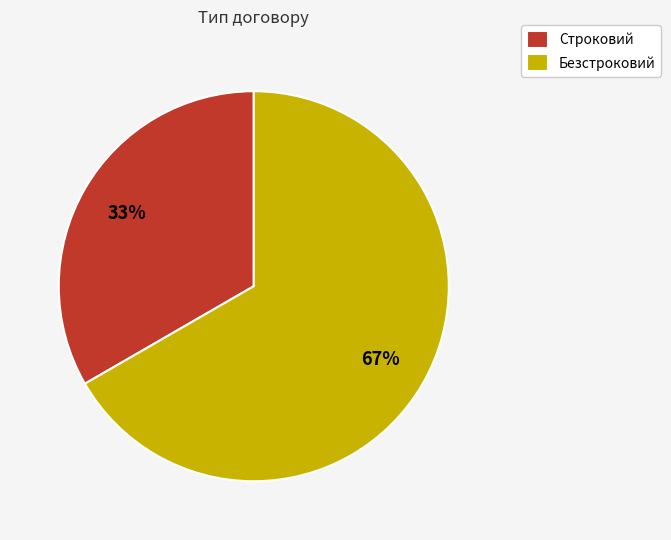

True or false: Безстроковий accounts for 67% of the total.

True